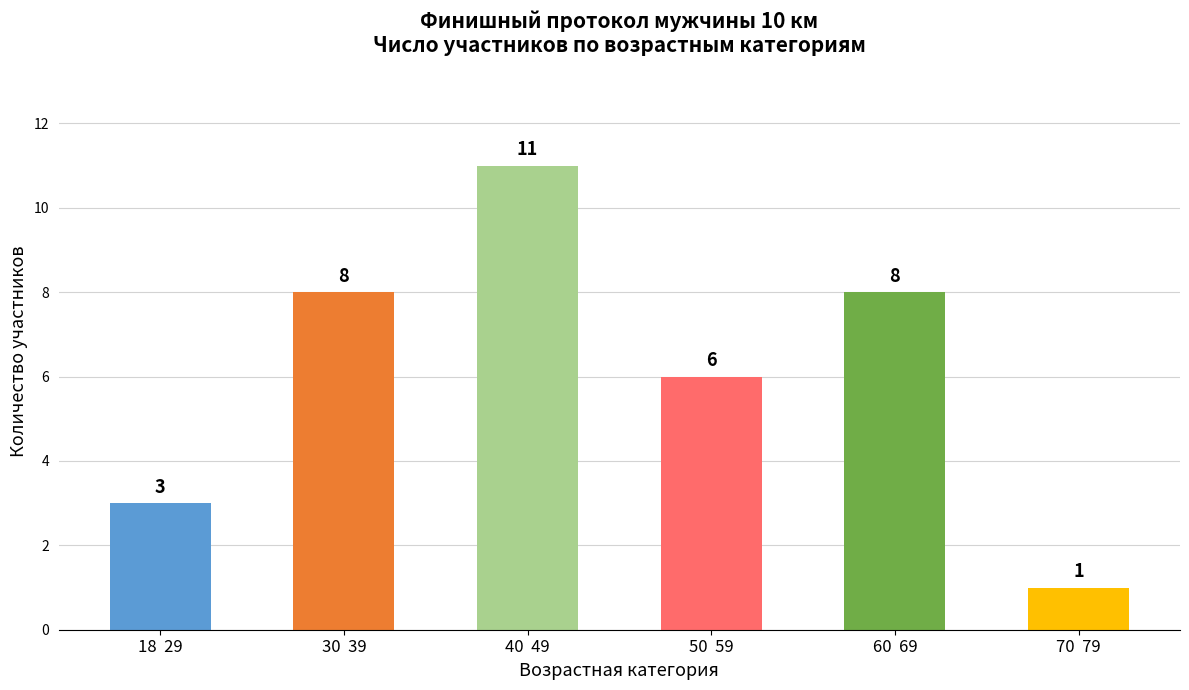

Count the values in the range 3 to 8.

4